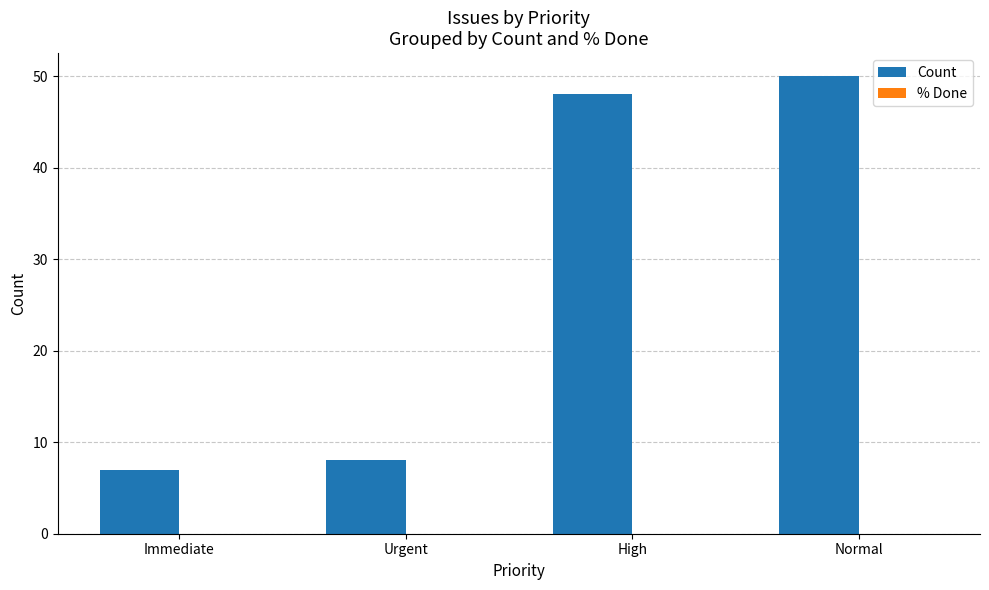

What position from the left is Urgent?

2